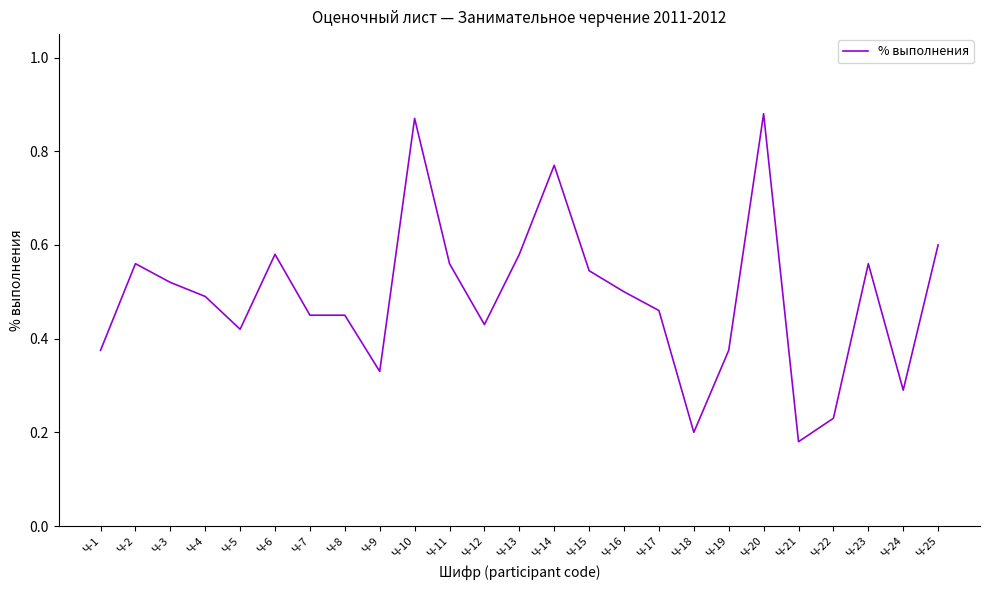

Which has a higher value, Ч-8 or Ч-2?

Ч-2